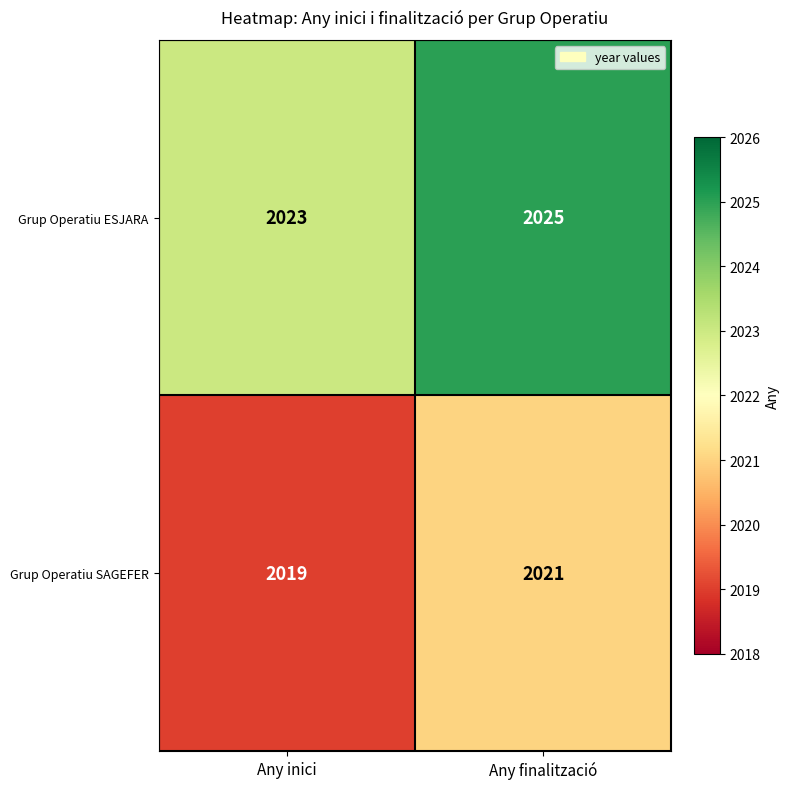

Rank the series by their maximum value, from lowest to highest.

Grup Operatiu SAGEFER, Grup Operatiu ESJARA